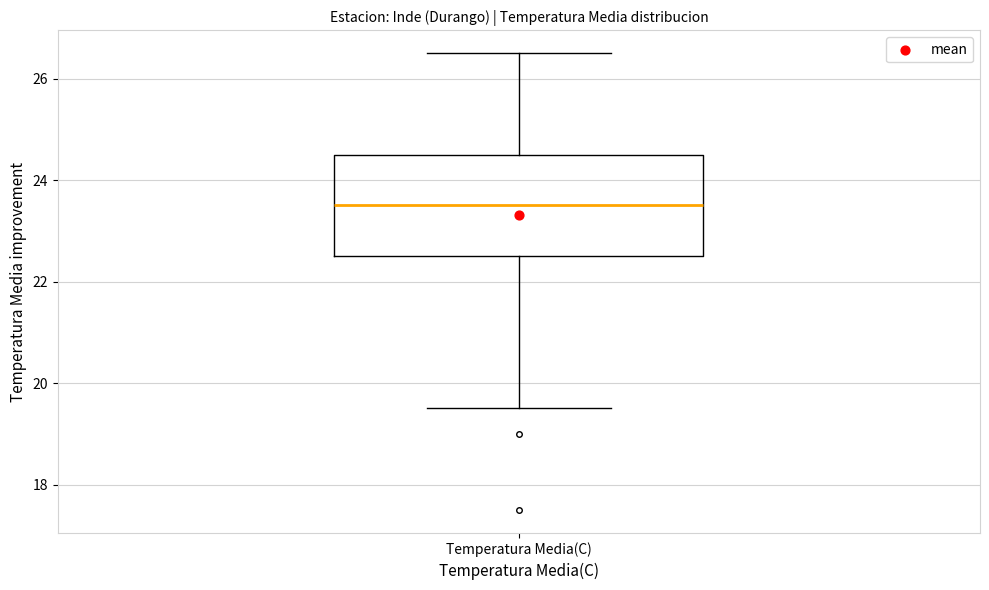

Read this box plot against the y-axis: the position of the median line, the range covered by the box, and the ends of both whiskers. The values are not printed on the chart, so give them approximately, as read against the axis.

median 23.6, box 22.6 to 24.6, whiskers 19.6 to 26.6